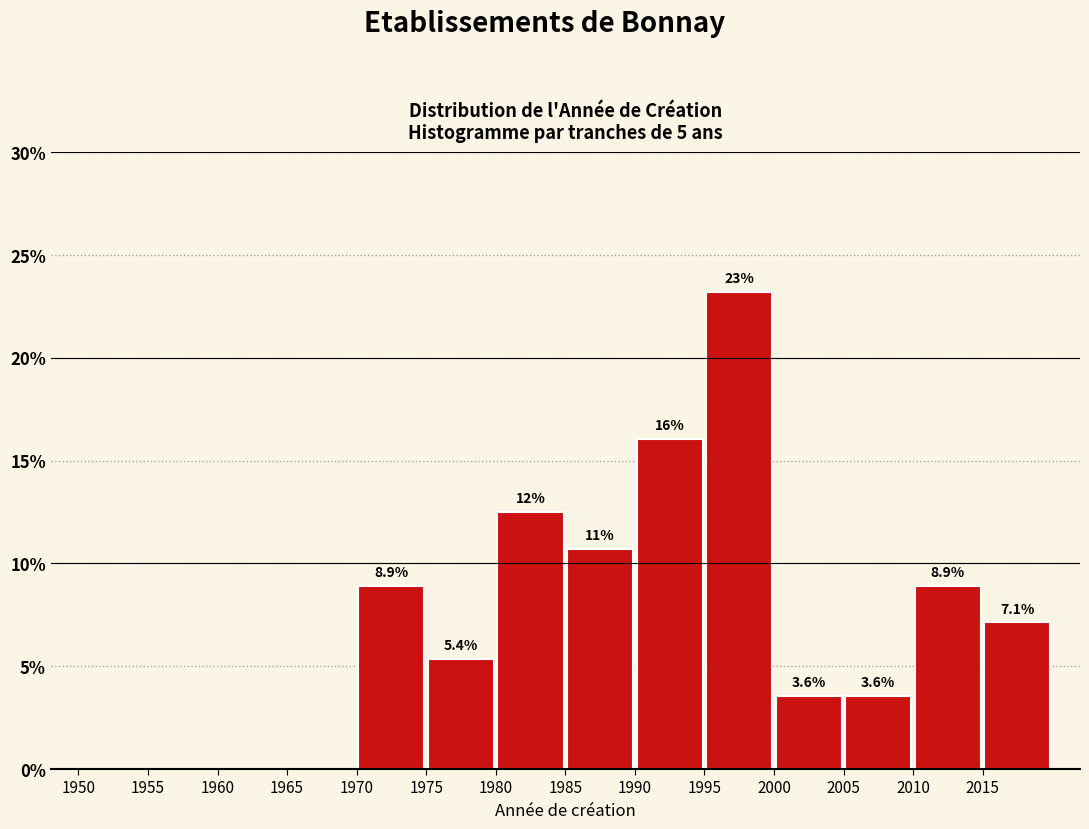

Which range on the x-axis has the tallest bar?

1995 to 2000